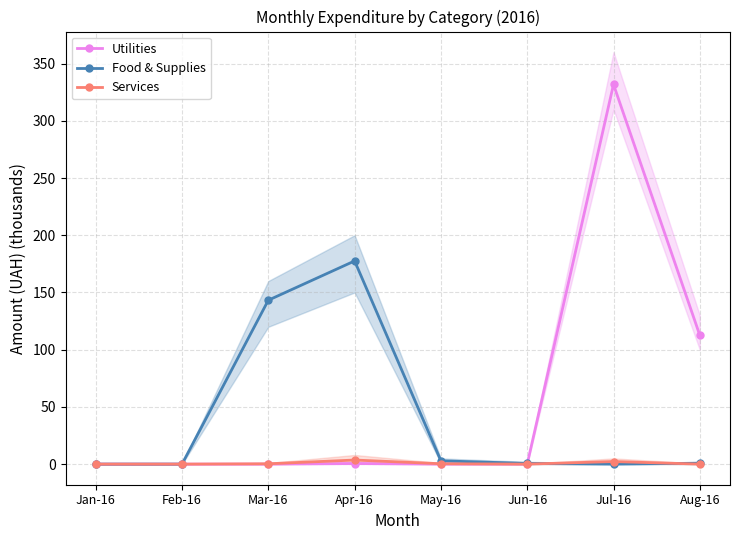

Where is the first local maximum for Food & Supplies?

Apr-16